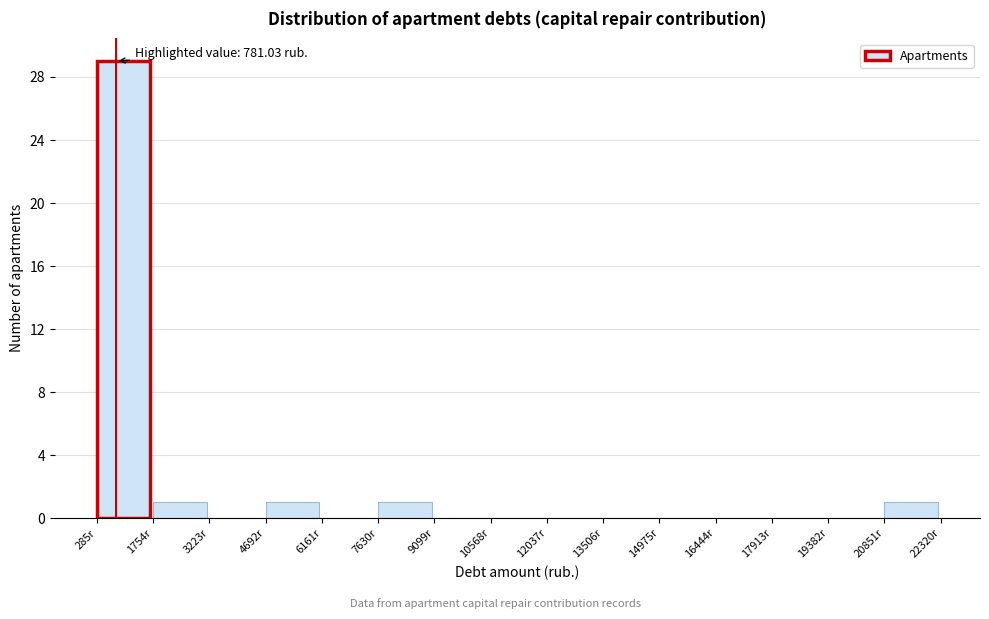

Which range on the x-axis has the tallest bar?

200 to 1800